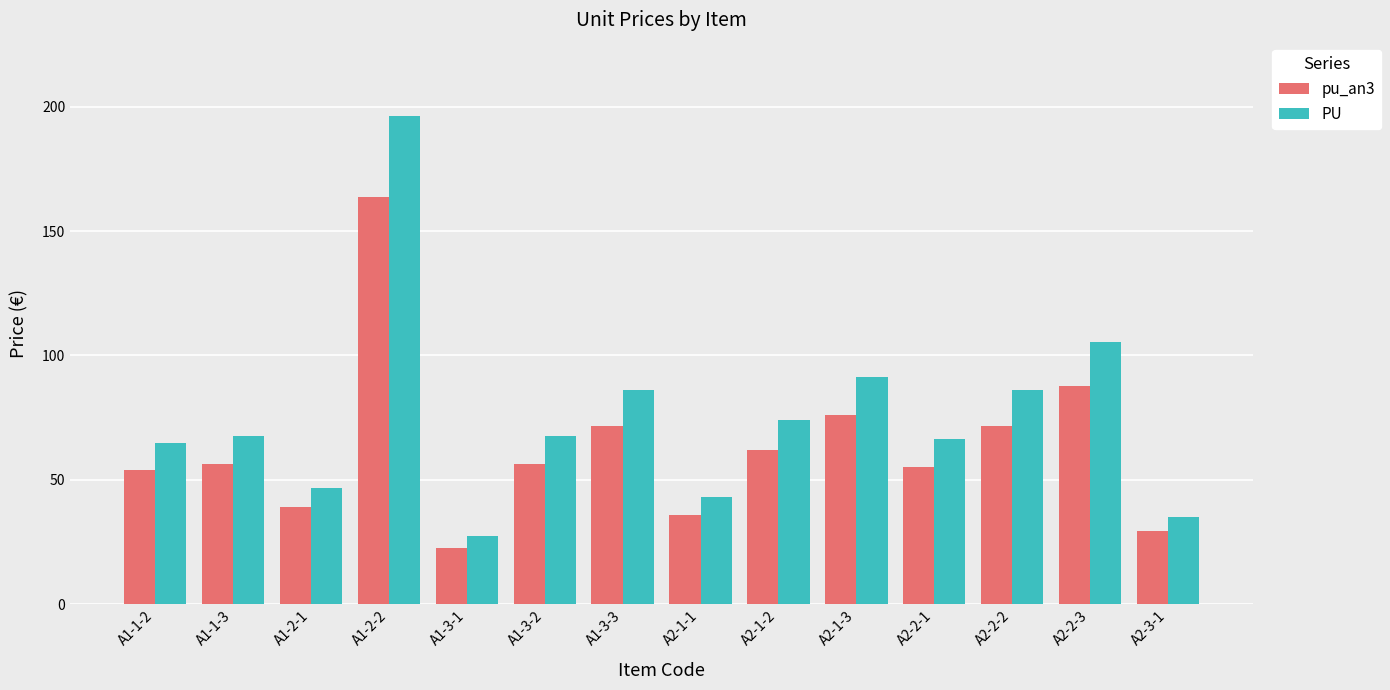

What is the difference between the second highest and minimum values in the pu_an3 series?

65.1